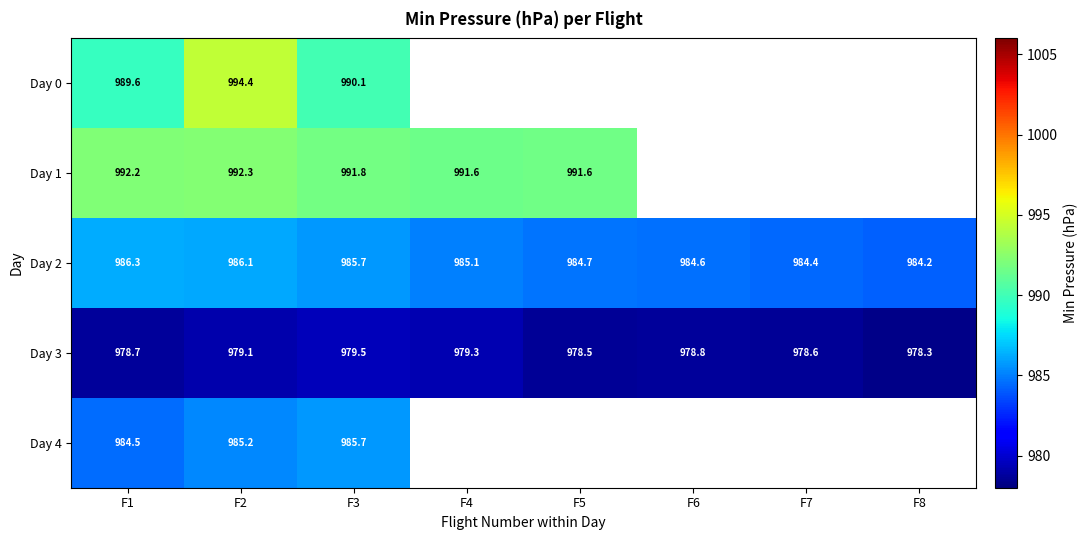

At how many categories does at least one series exceed 988?

5